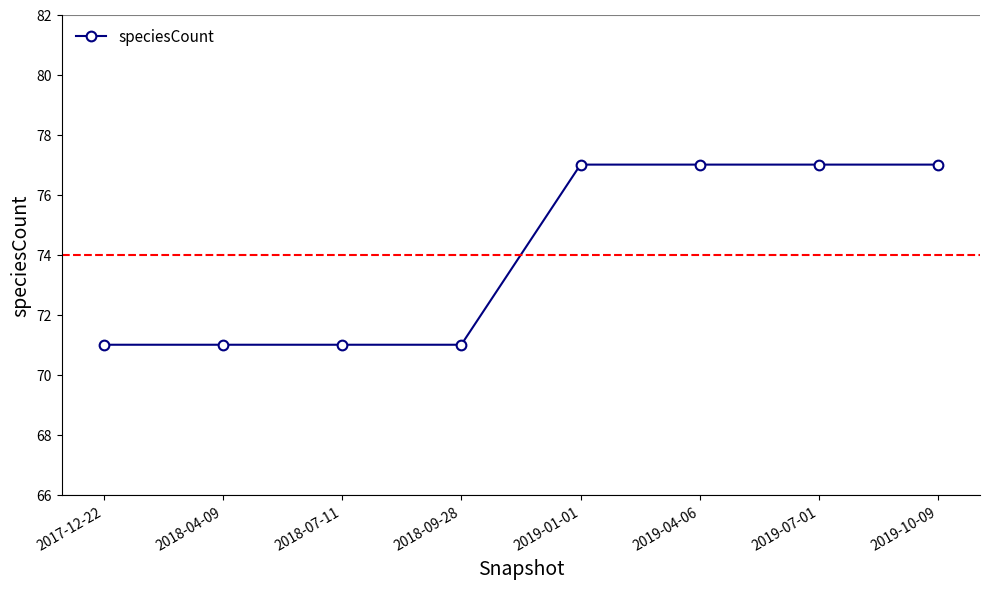

What is the change in value from 2018-09-28 to 2019-04-06?

+6